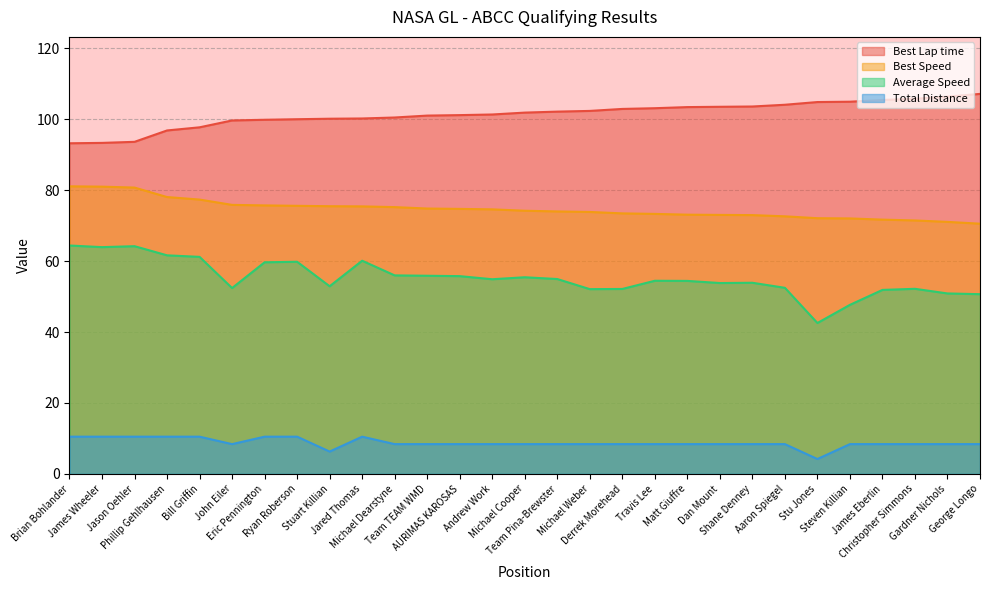

How many lines are shown in the chart?

4